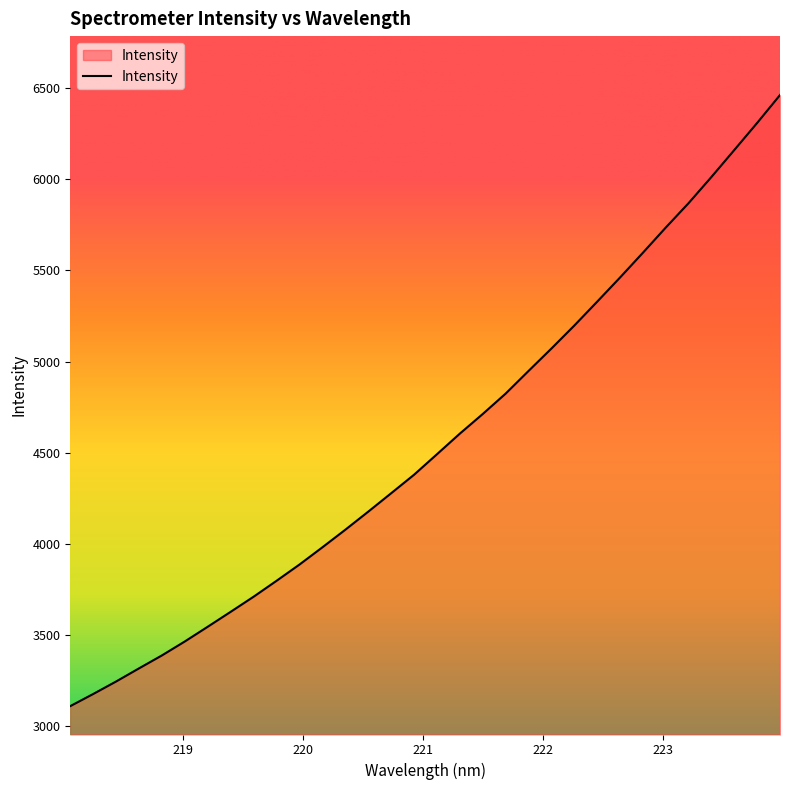

What is the greatest value displayed?

6460.4